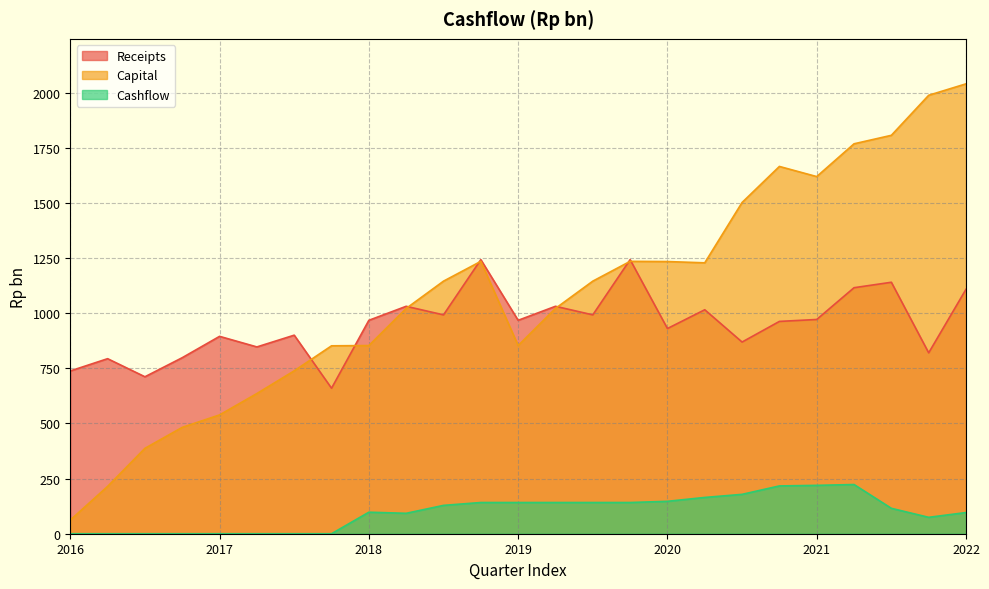

What is the difference between the maximum and minimum values in the Capital series?

1978.7